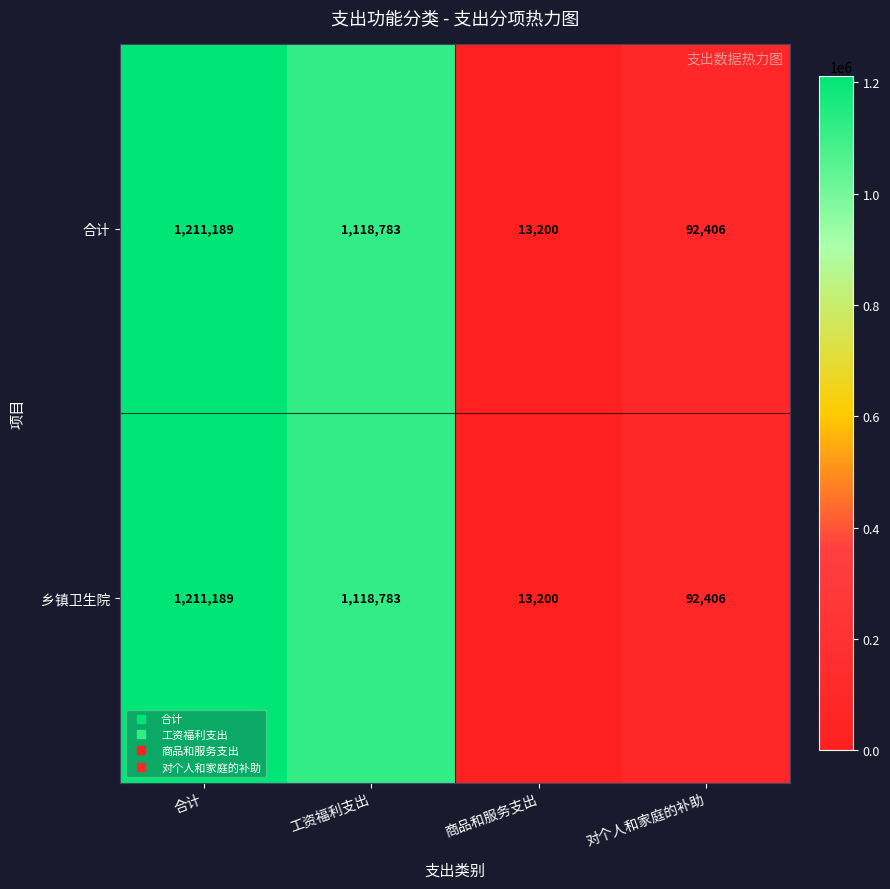

Is it true that 乡镇卫生院 equals 1118783 at 工资福利支出?

True